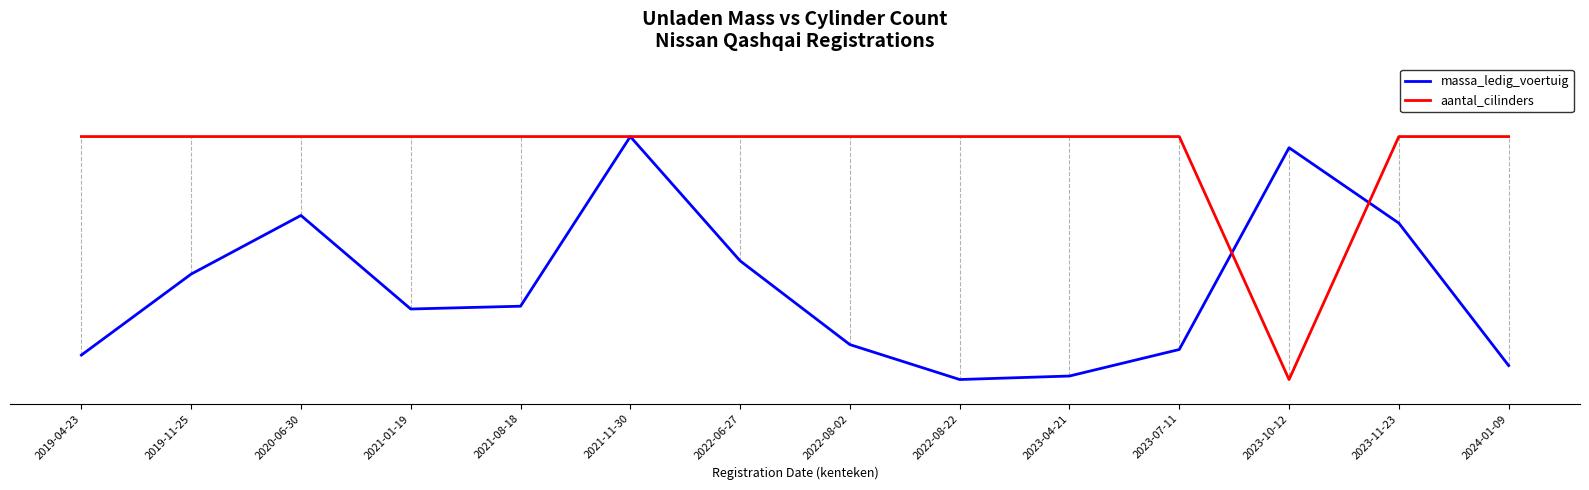

What is the highest value of the massa_ledig_voertuig series?

1.0